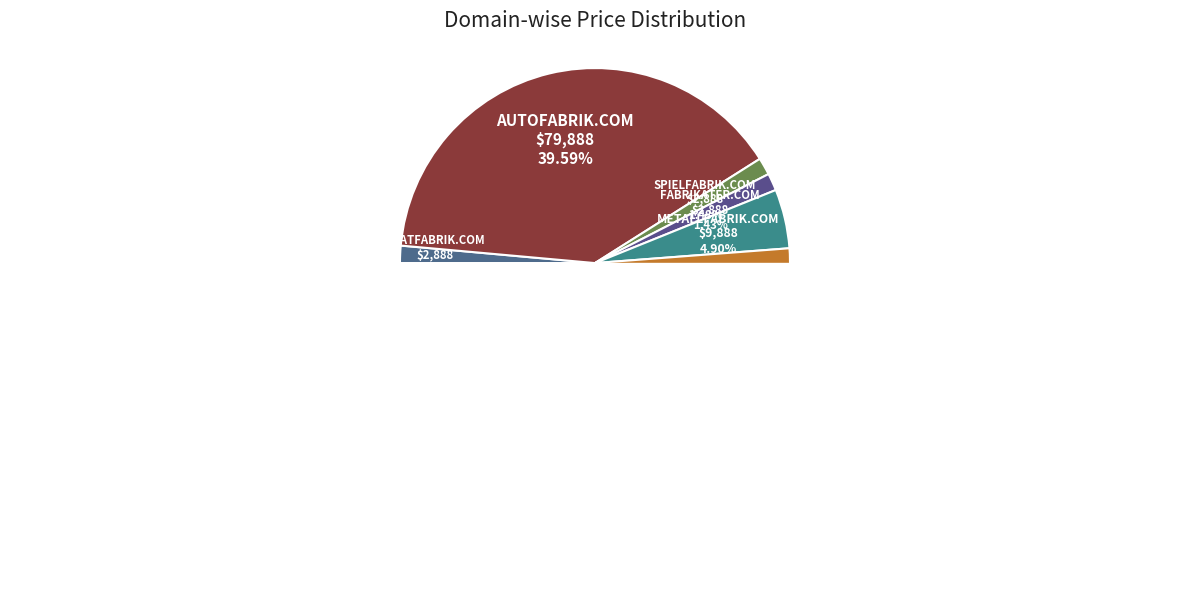

Count the number of slices in the pie.

11